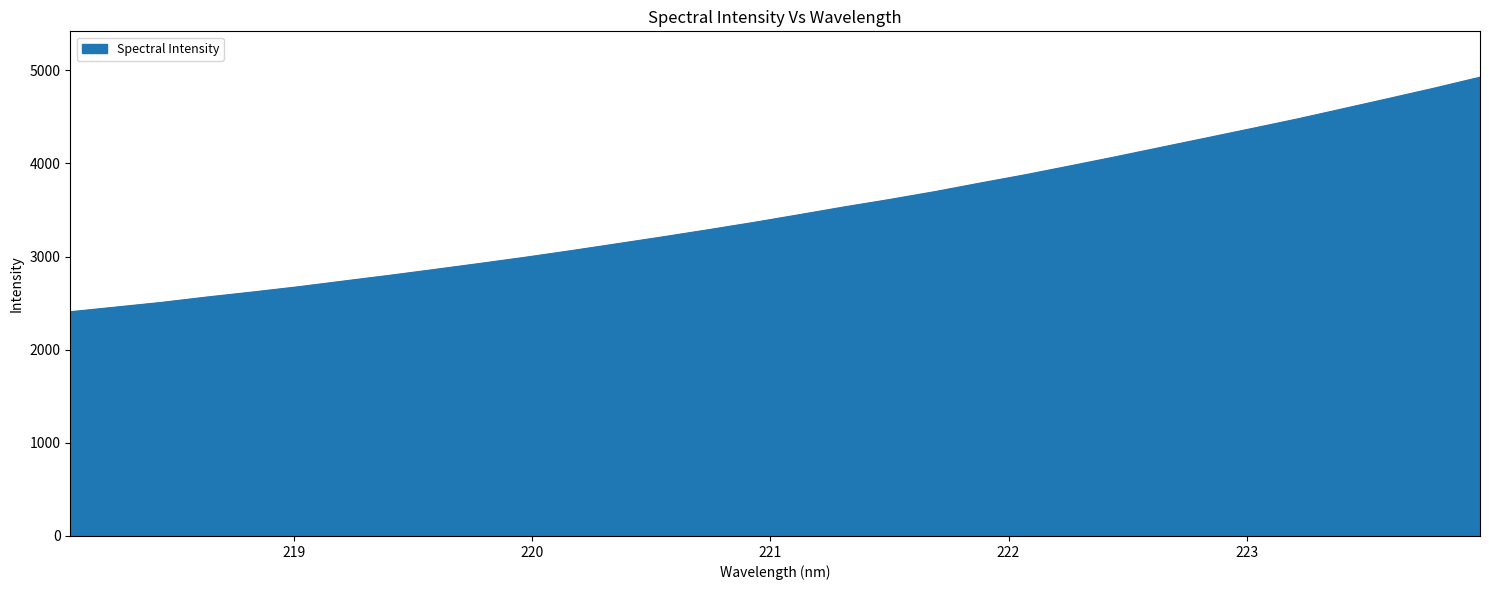

How many lines are shown in the chart?

1